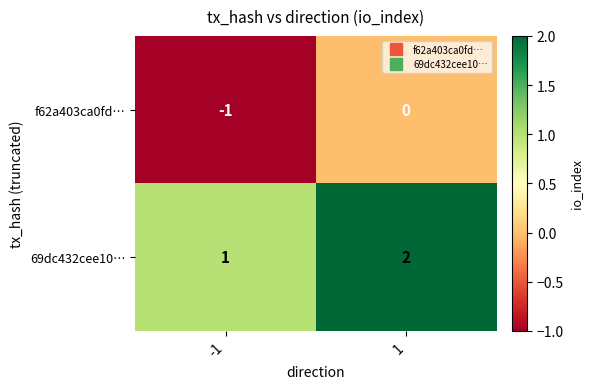

What is the sum of the 69dc432cee10… values at -1 and 1?

3